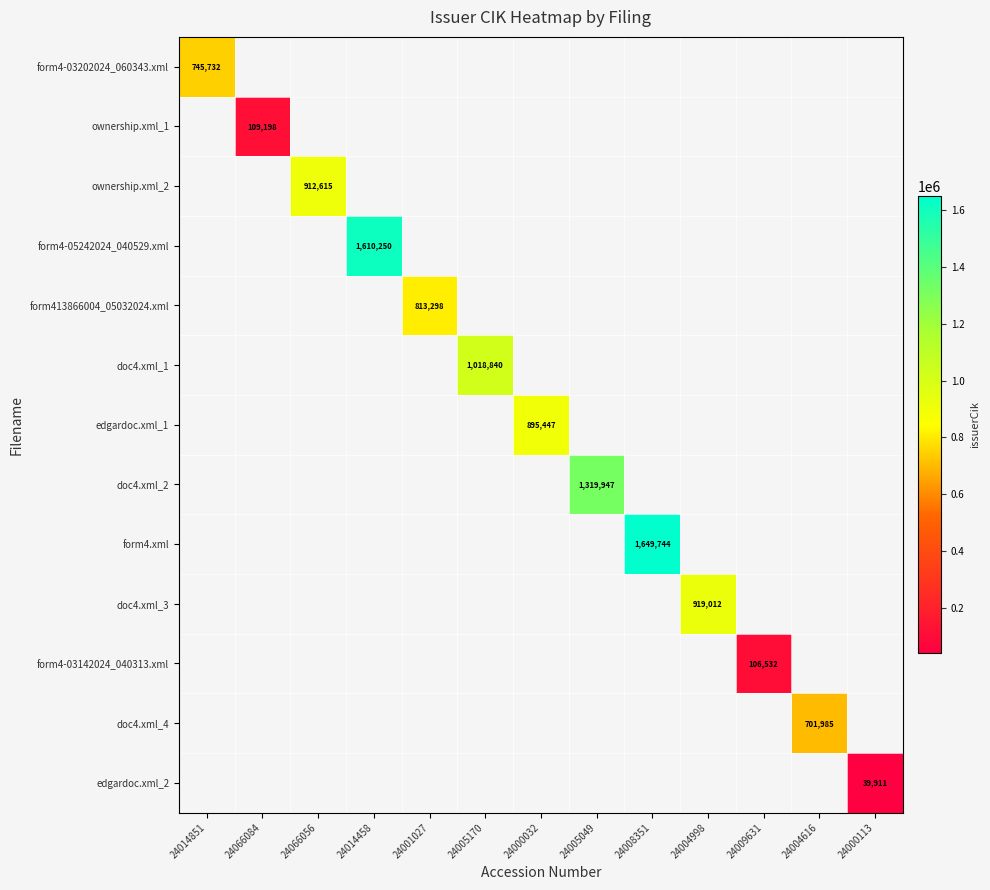

At how many categories does at least one series exceed 708387?

9